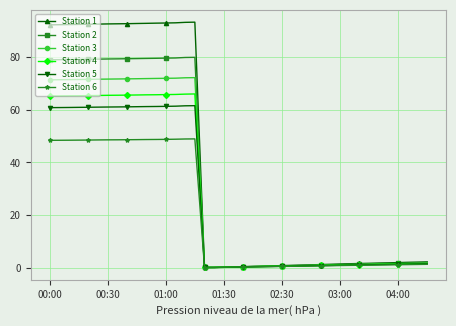

What is the value of the Station 2 point at the 5th from the left?

79.2